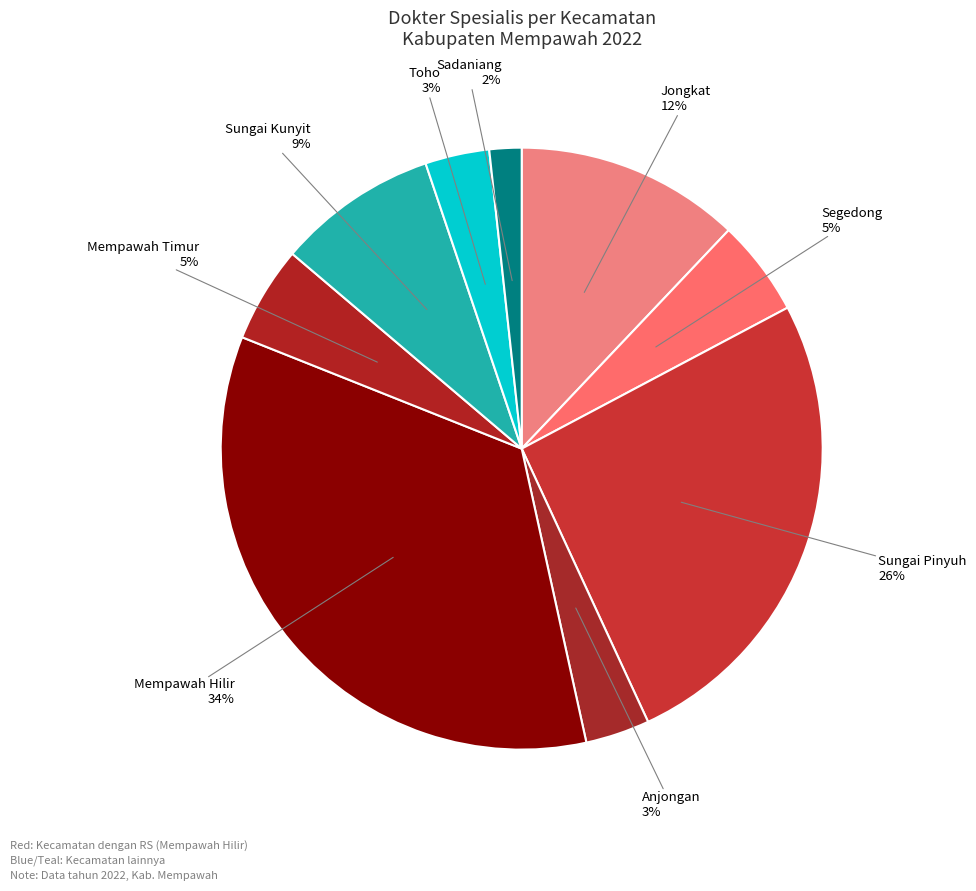

To the nearest percent, what is the average slice percentage?

11%